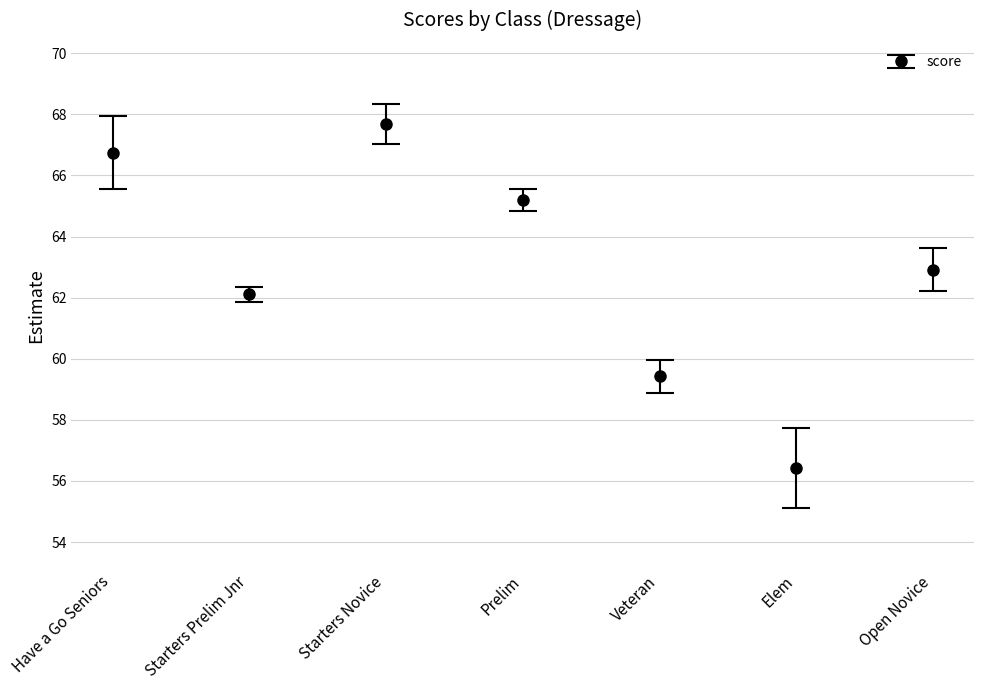

How many bars are there in total?

14